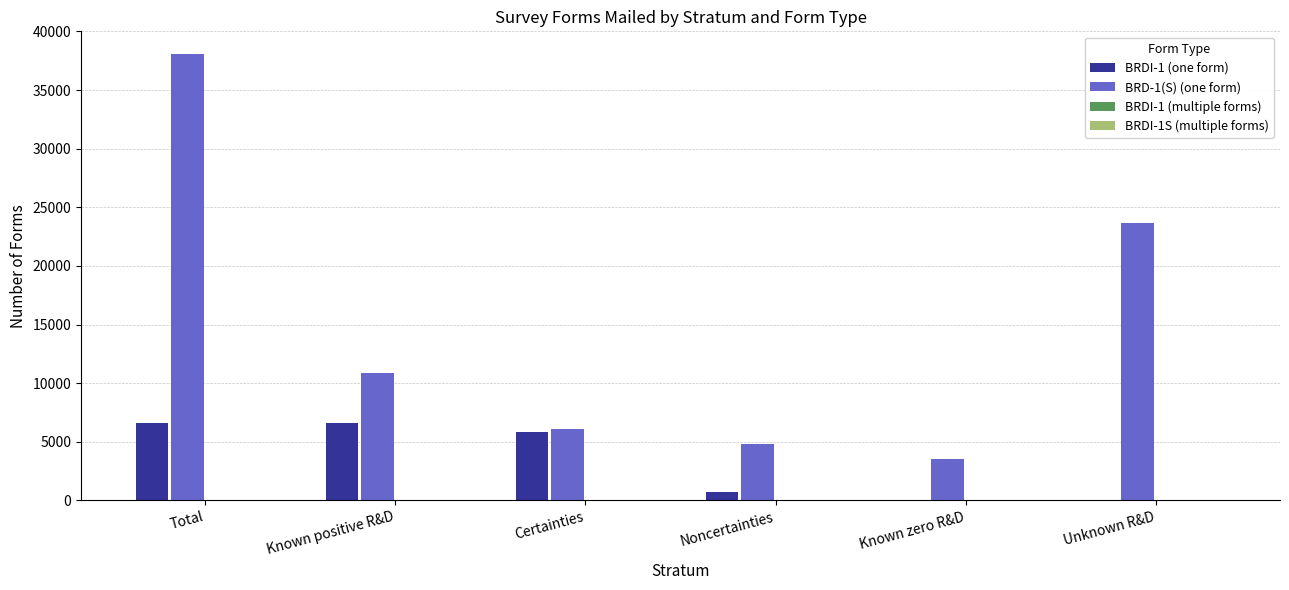

At which category is the sum across all series the highest?

Total